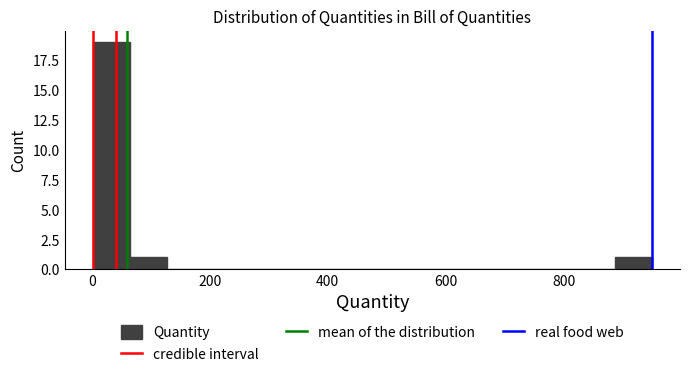

Around what value on the x-axis is the tallest bar? Give the approximate position of its centre, as read against the axis.

40